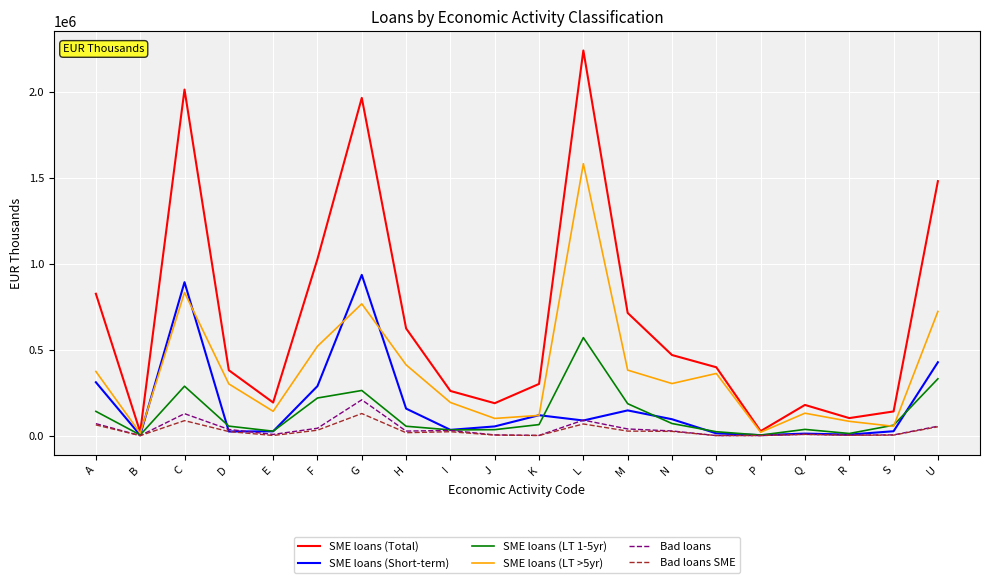

Is it true that SME loans (Short-term) equals 118869 at K?

True